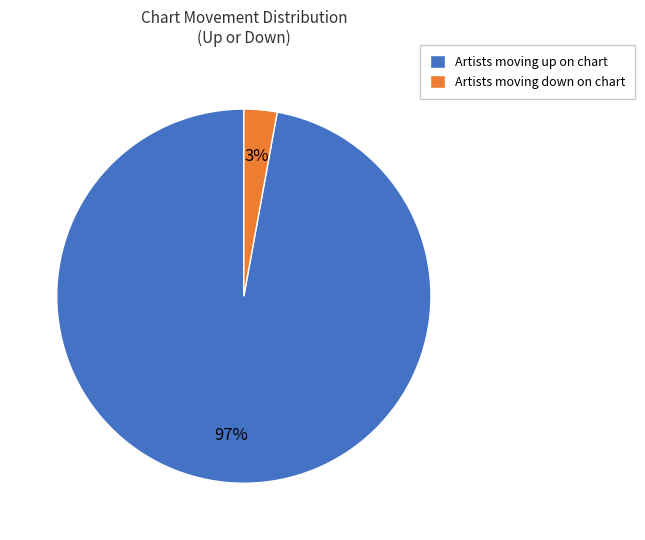

Rank the categories by value from lowest to highest.

Artists moving down on chart, Artists moving up on chart